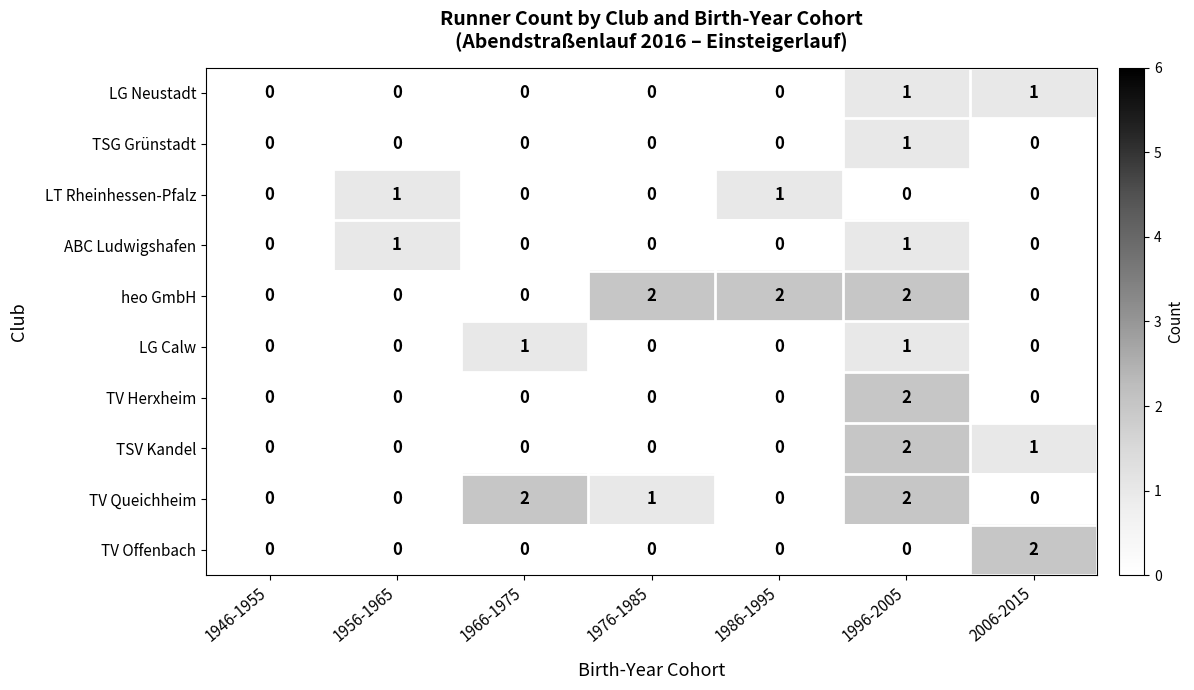

Which series changed the most between 1966-1975 and 1976-1985?

heo GmbH